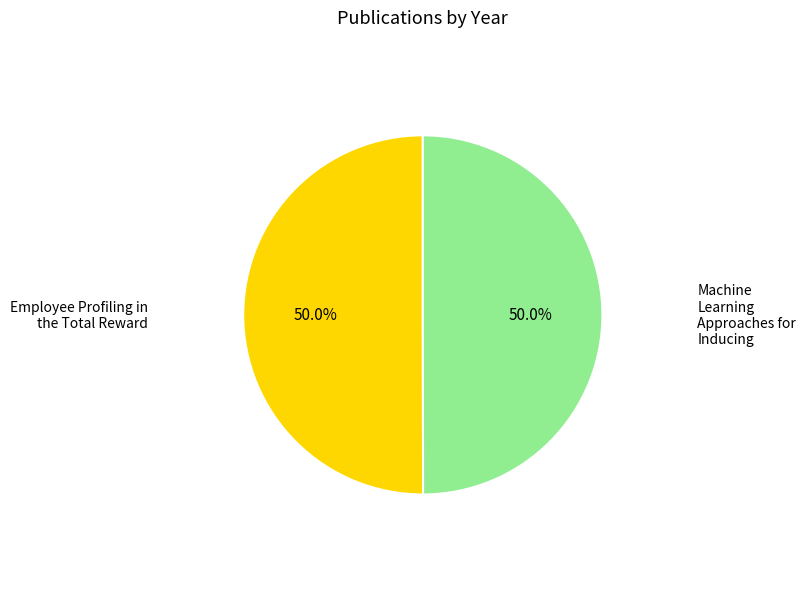

Is the sum of Employee Profiling in the Total Reward and Machine Learning Approaches for Inducing greater than half?

Yes